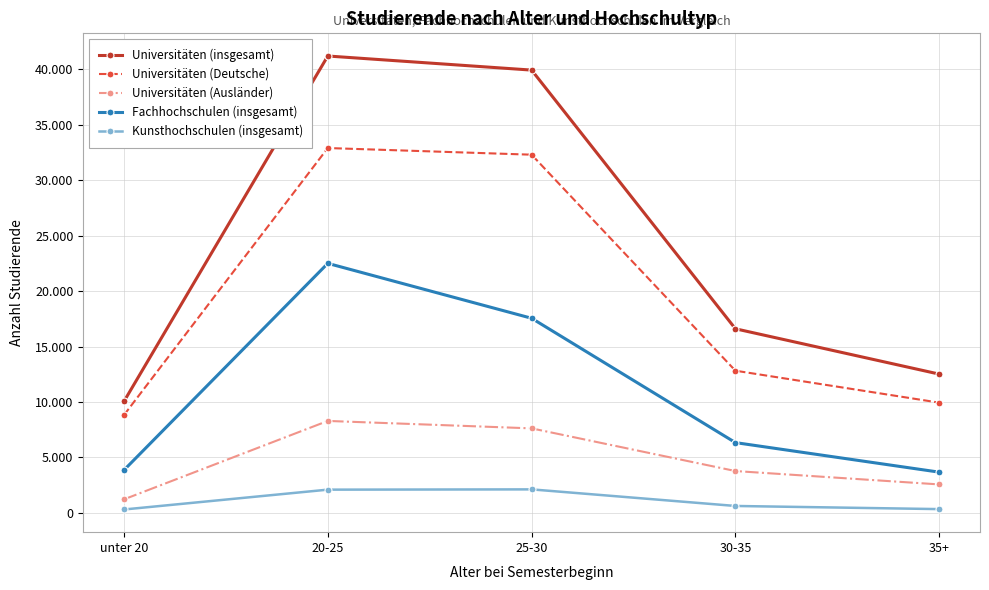

The Universitäten (Ausländer) series shows 8296 at 20-25. True or false?

True